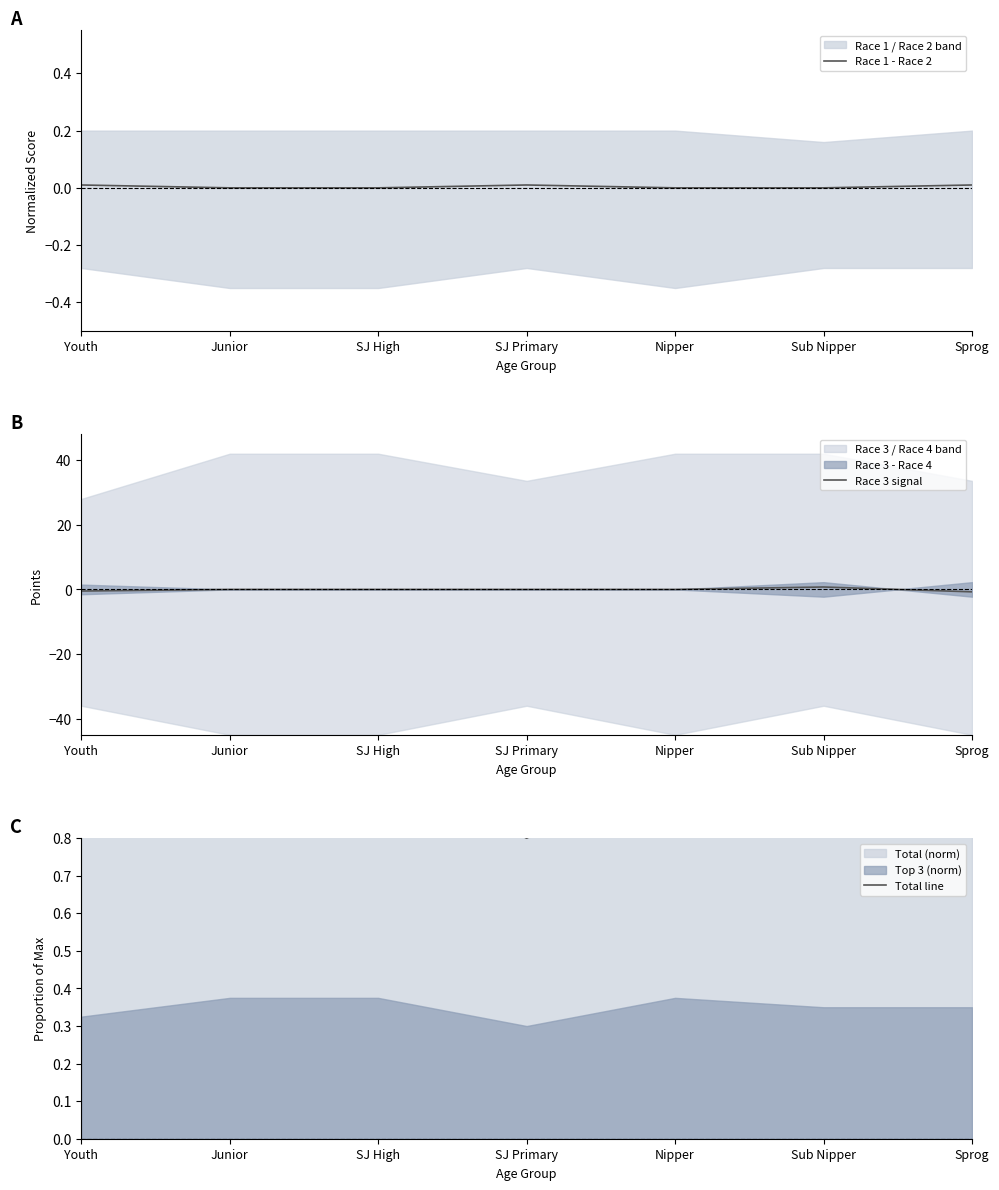

How many lines are shown in the chart?

3